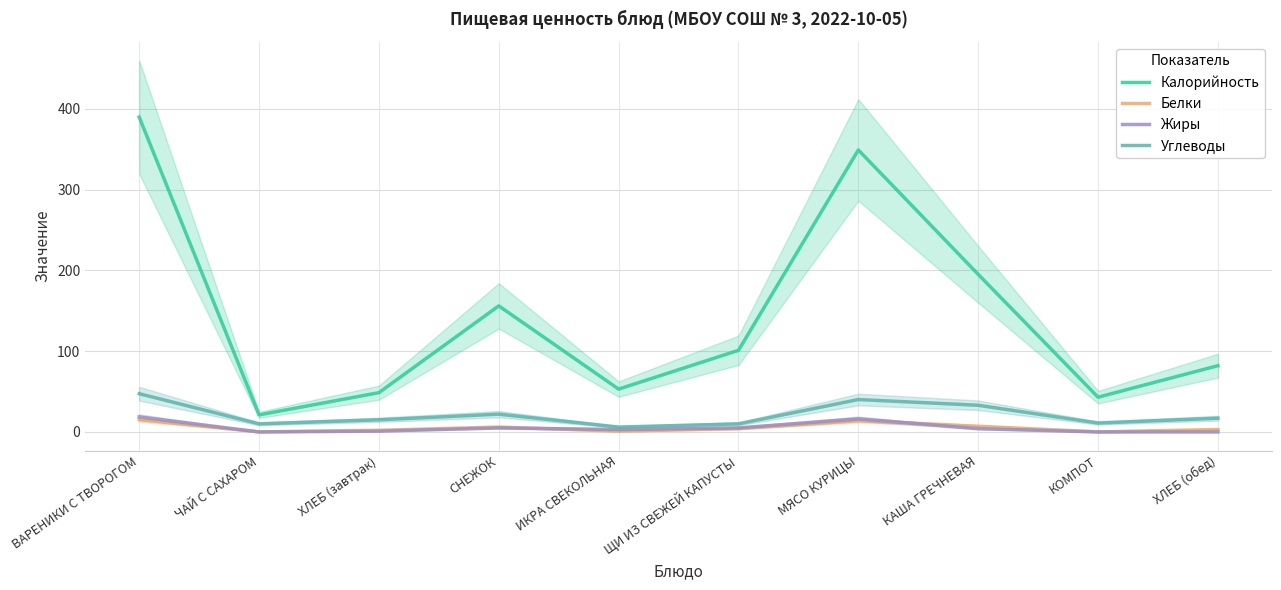

At which category does the chart reach its peak across all series?

ВАРЕНИКИ С ТВОРОГОМ